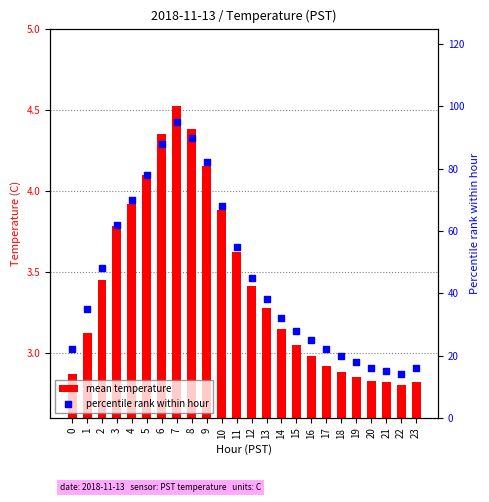

What is the total value across all series at 11?

58.6